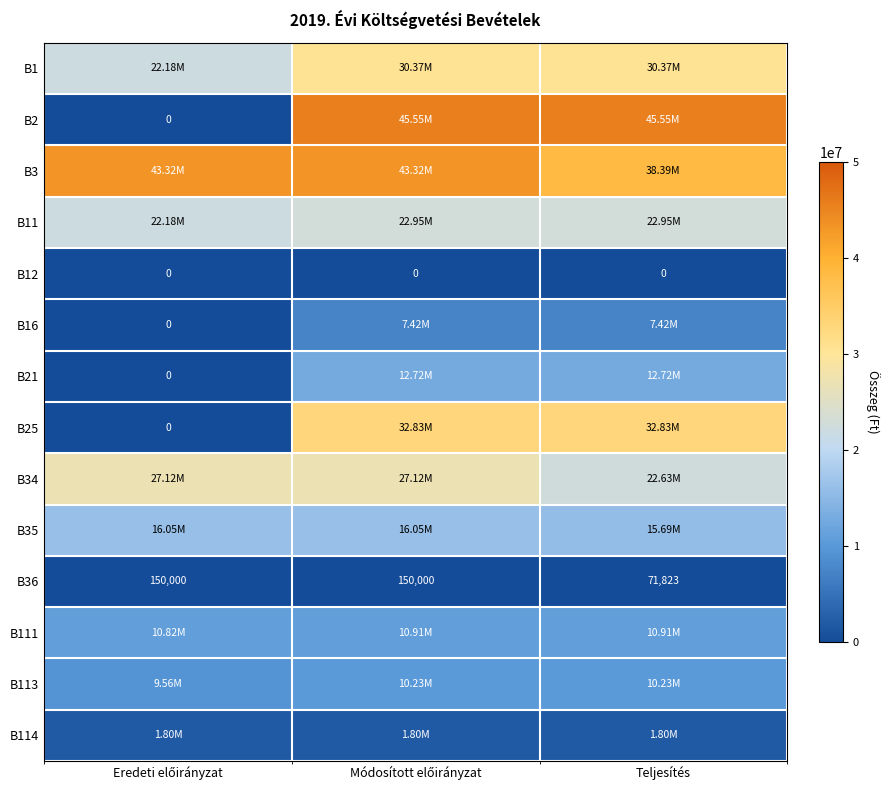

What is the difference between the B21 values at Eredeti előirányzat and Módosított előirányzat?

12715473